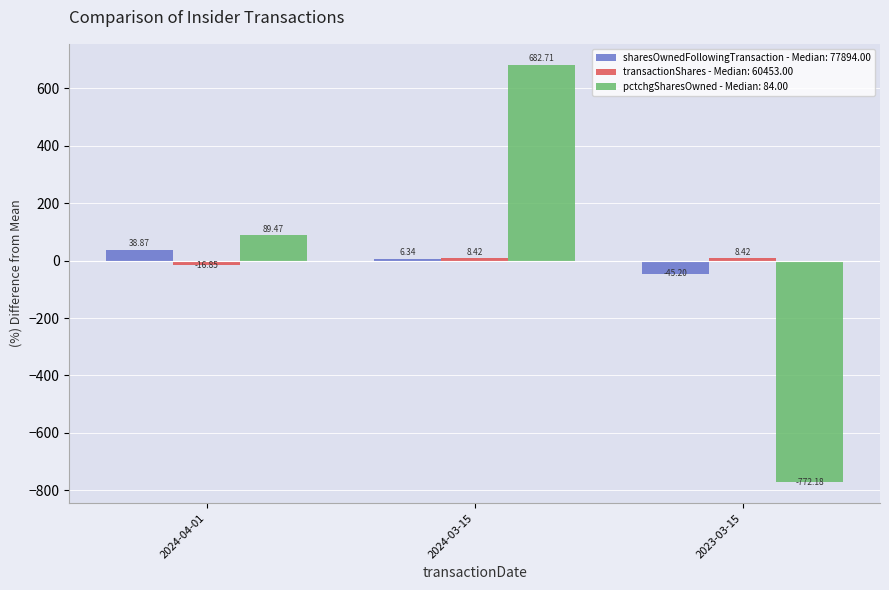

What is the sum of the transactionShares - Median: 60453.00 values at 2024-04-01 and 2023-03-15?

-8.4